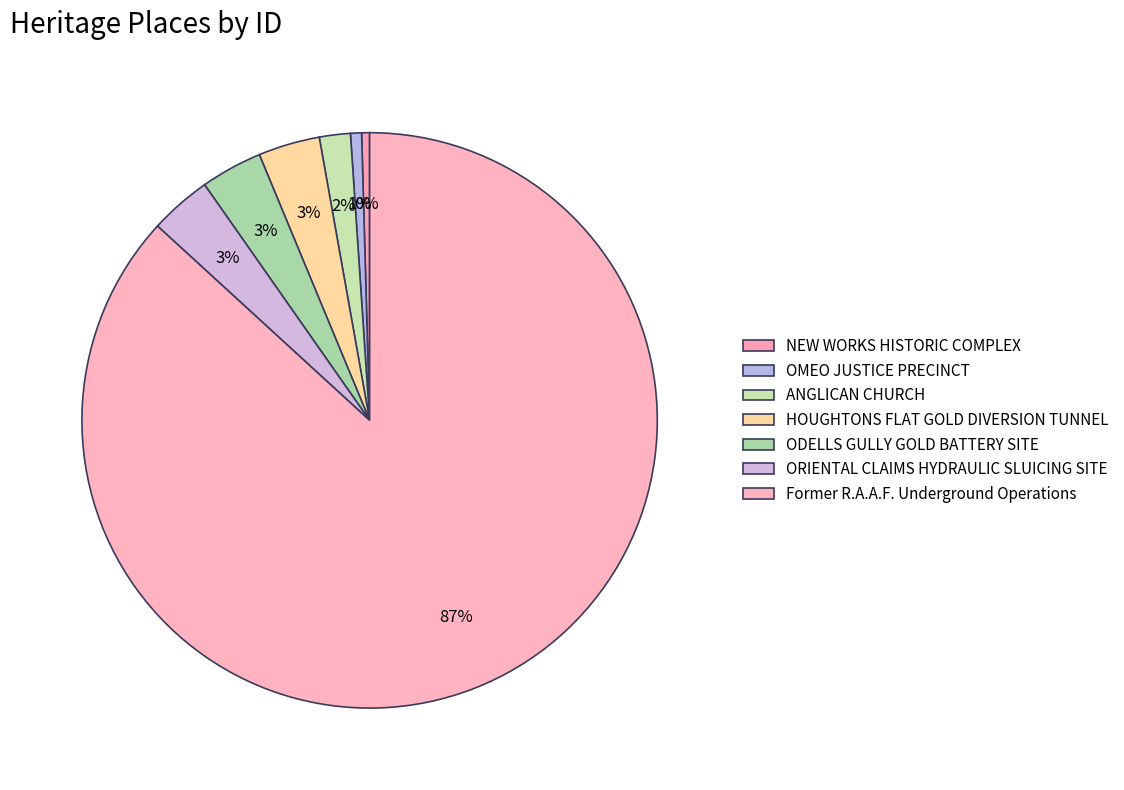

Count the number of slices in the pie.

7